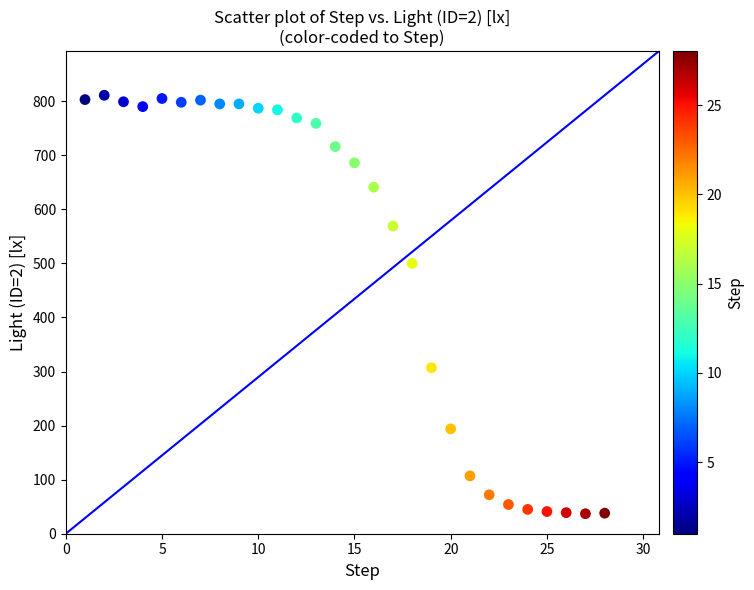

What is the range of Y values (max minus min)?

774